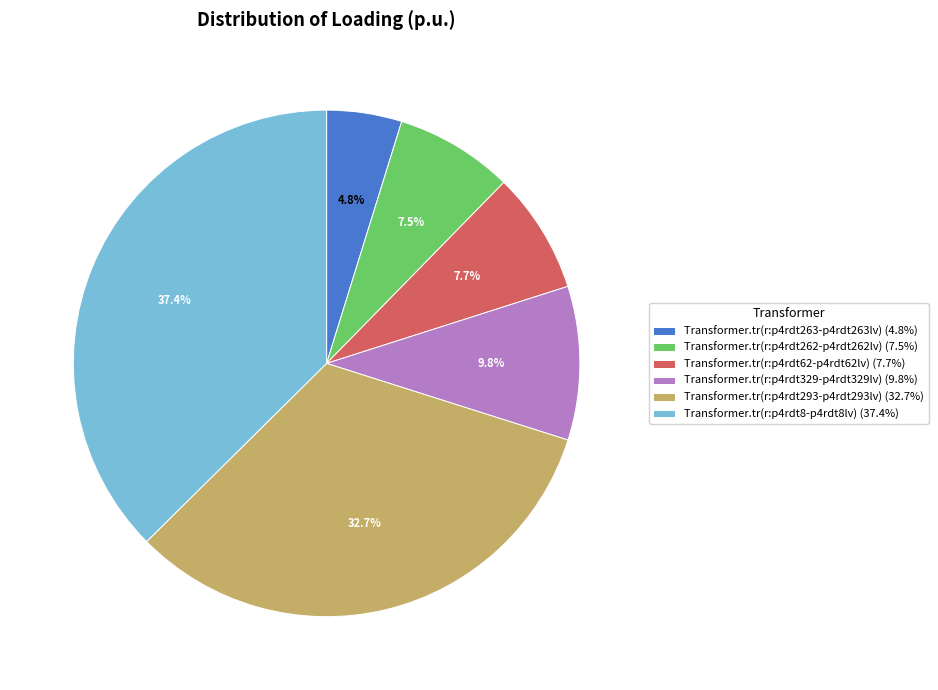

Does Transformer.tr(r:p4rdt262-p4rdt262lv) (7.5%) represent more than half of the total?

No